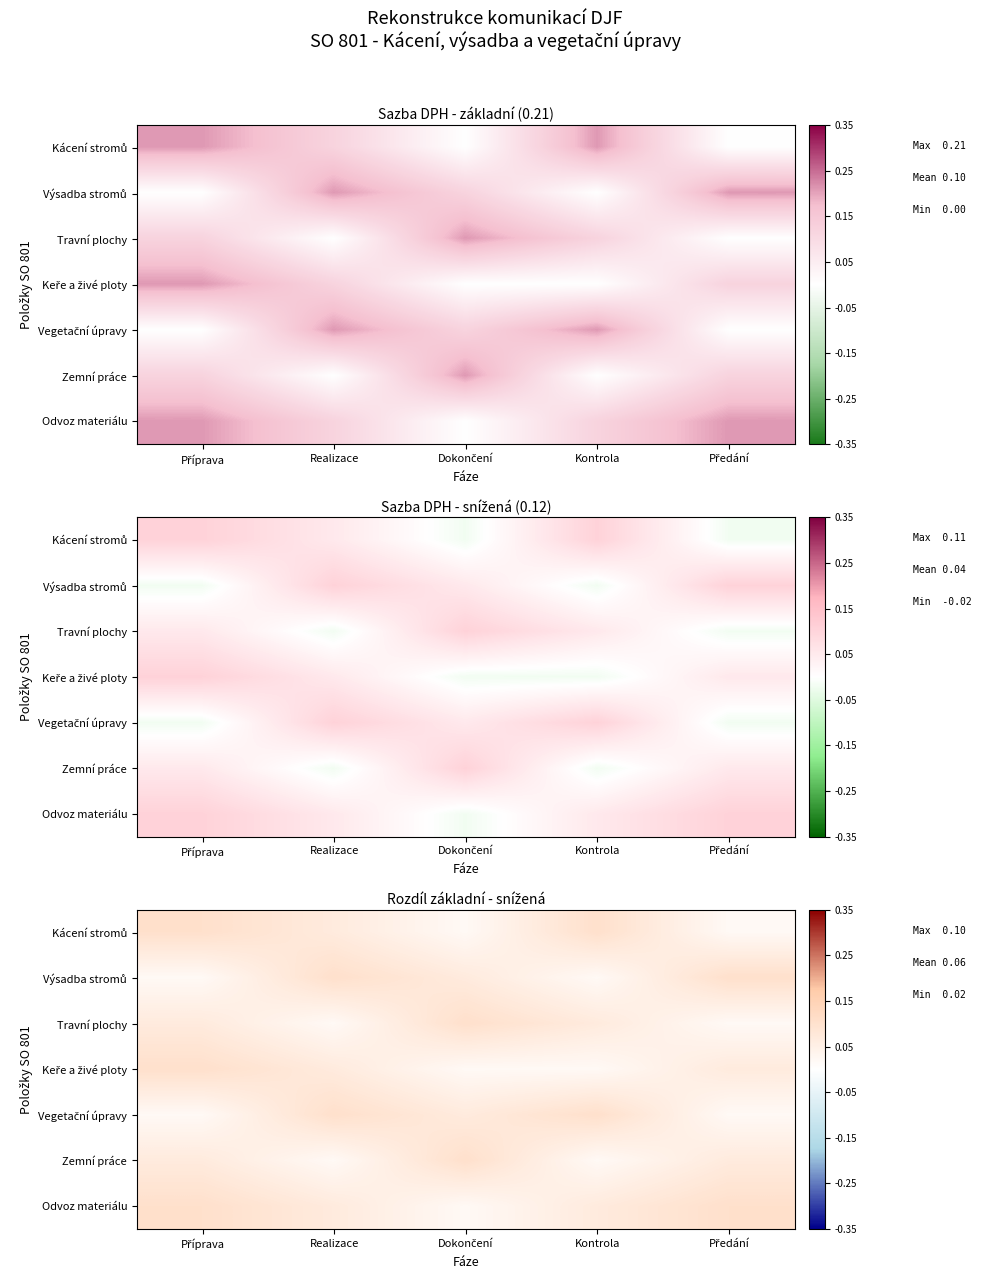

List the series in order of their peak value, lowest first.

Kácení stromů, Výsadba stromů, Travní plochy, Keře a živé ploty, Vegetační úpravy, Zemní práce, Odvoz materiálu